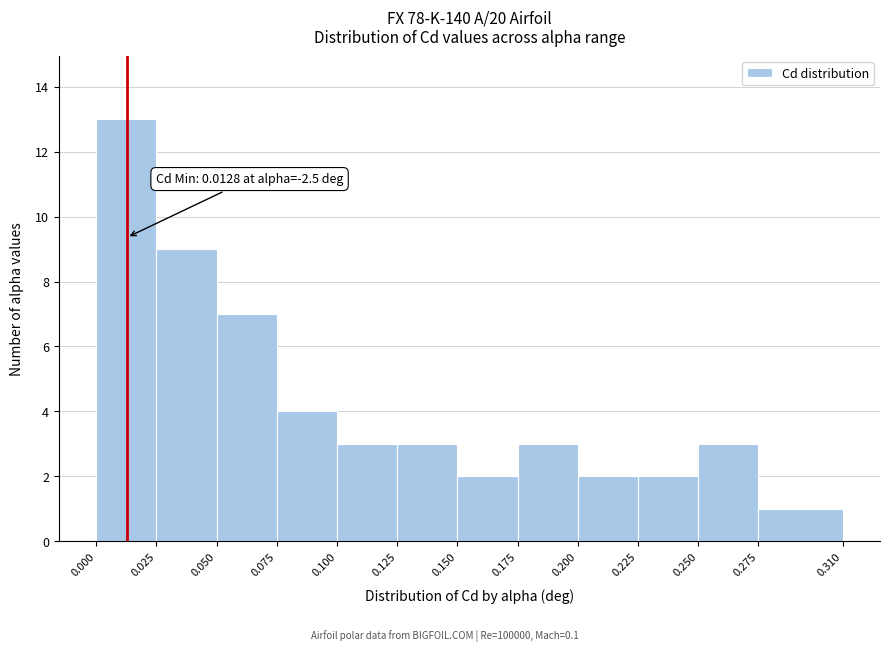

Over which range of the x-axis is the bar tallest?

0.000 to 0.025